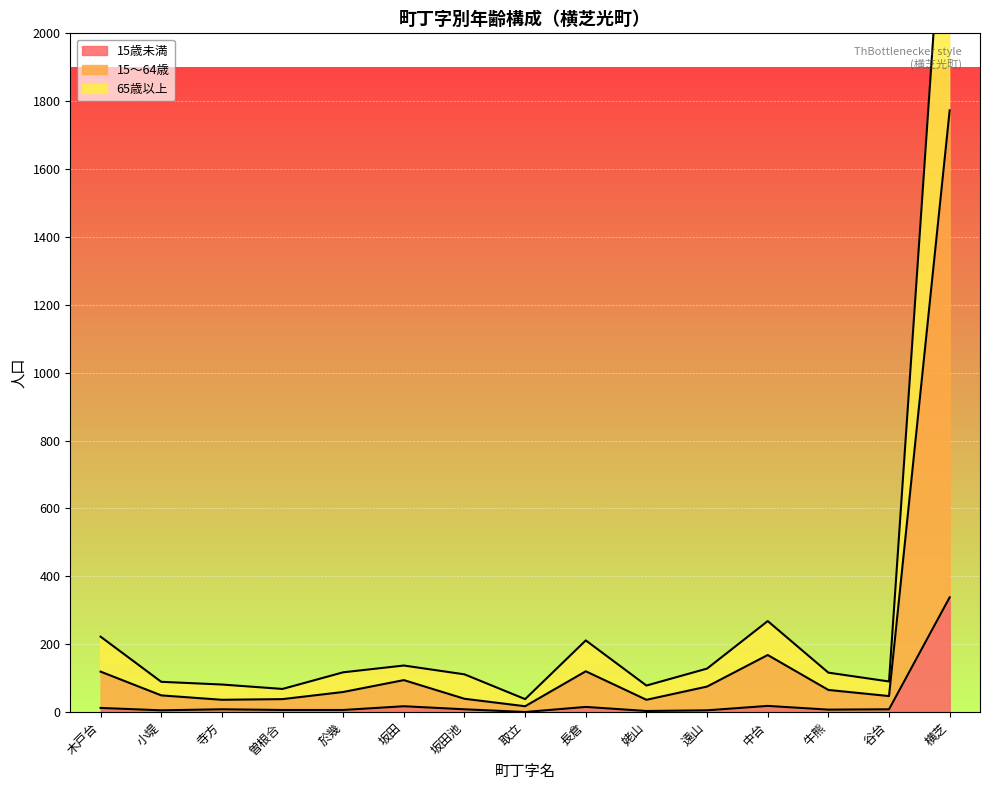

True or false: 15歳未満 has a value of 0 at 取立.

True